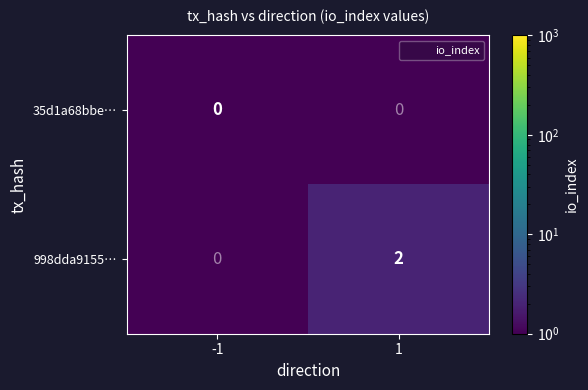

List the series in order of their peak value, lowest first.

35d1a68bbe…, 998dda9155…